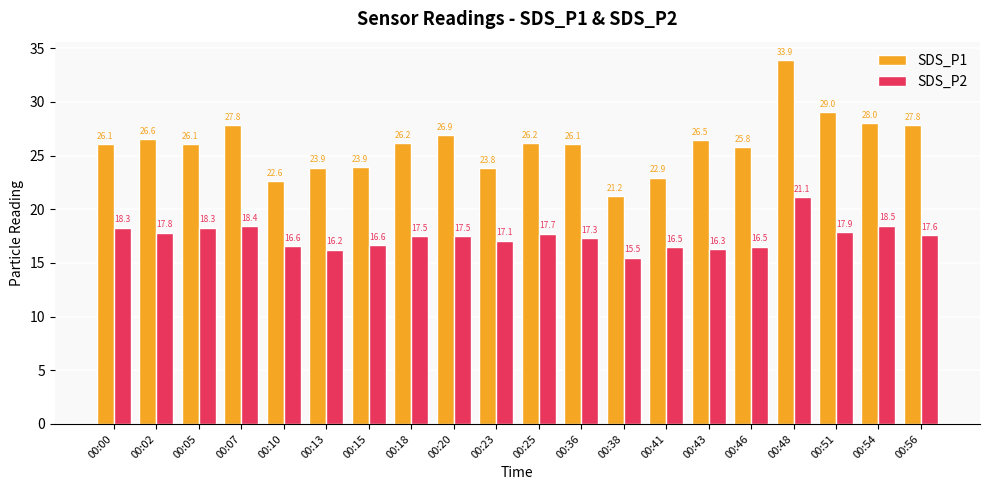

How many bars are there in total?

40